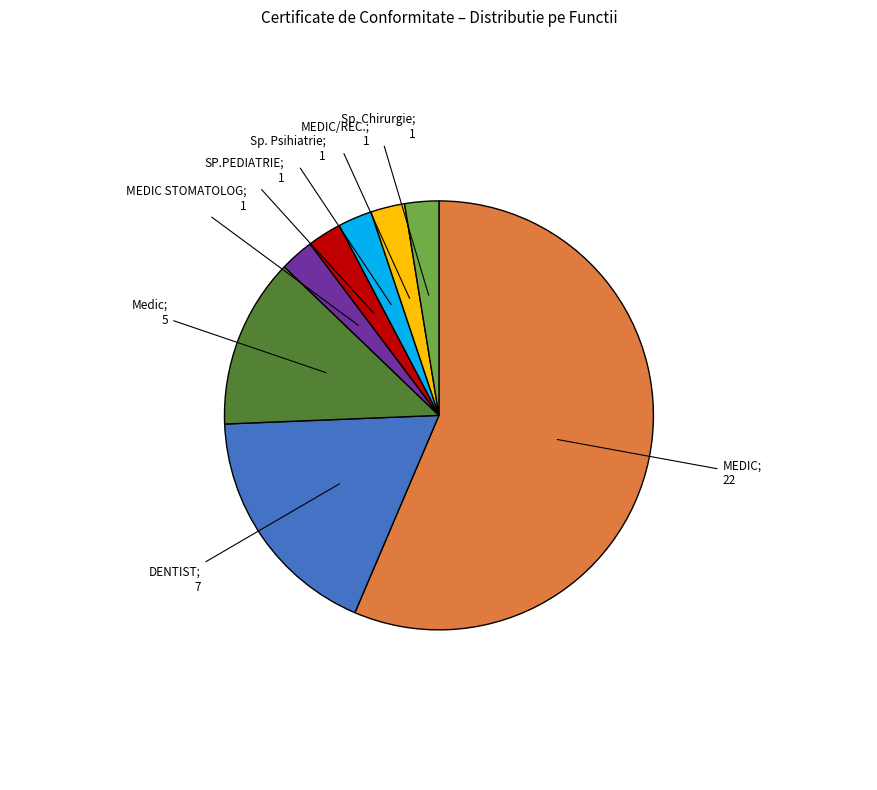

Does any single category account for the majority?

Yes